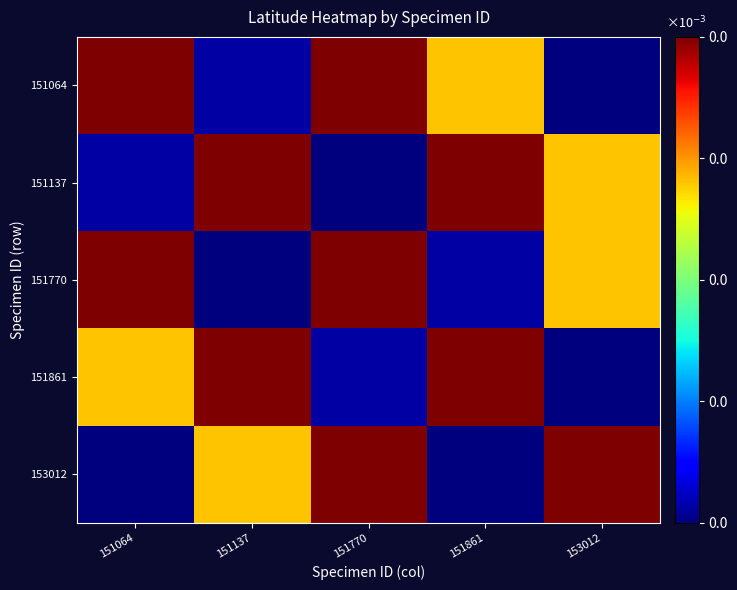

At which category does the chart reach its minimum across all series?

153012